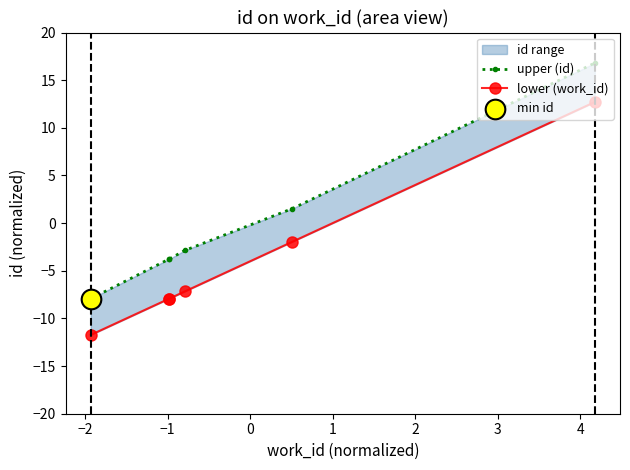

What are all the series names shown in the legend?

upper (id), lower (work_id)